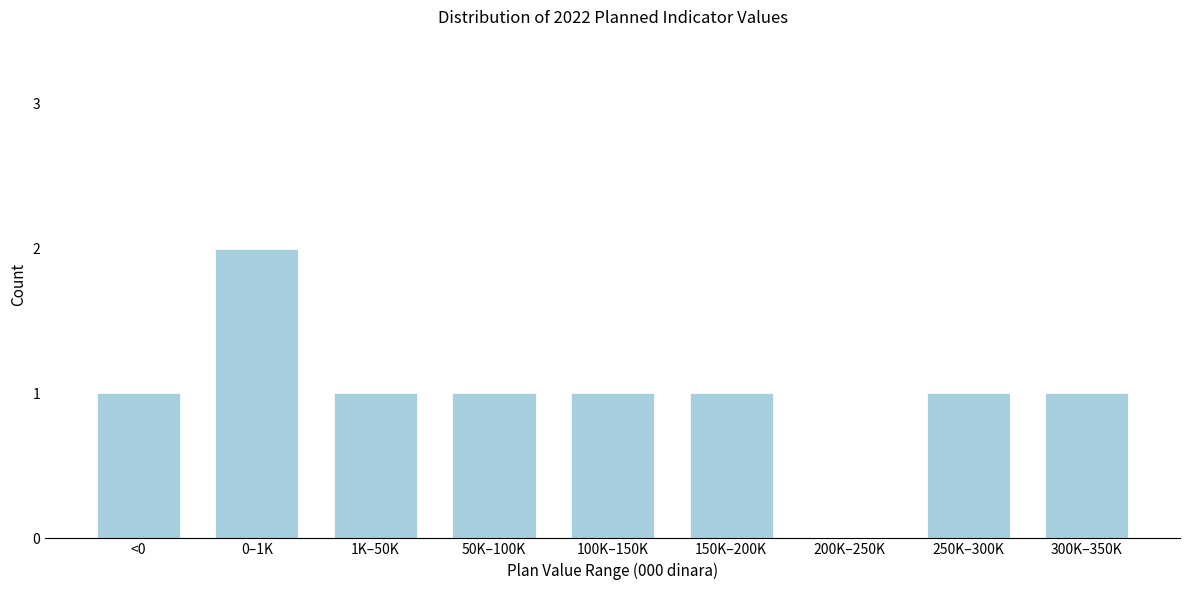

Reading left to right, extract all data points from this chart.

<0=1	0–1K=2	1K–50K=1	50K–100K=1	100K–150K=1	150K–200K=1	200K–250K=0	250K–300K=1	300K–350K=1